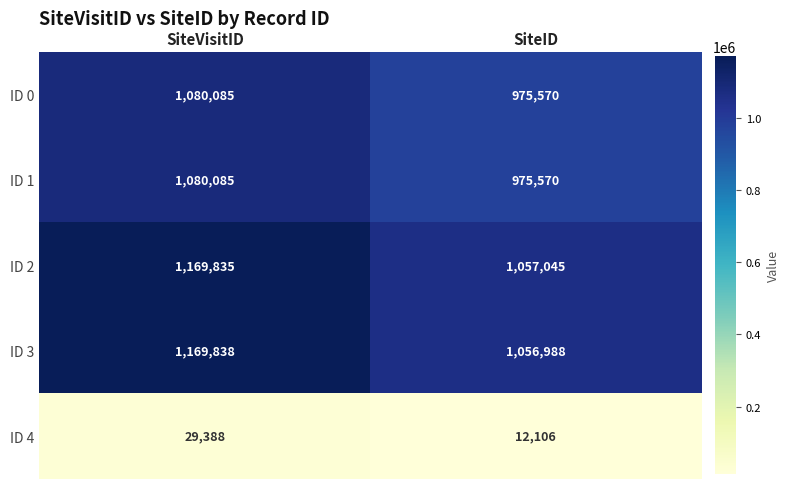

What is the sum of all ID 3 values?

2226826